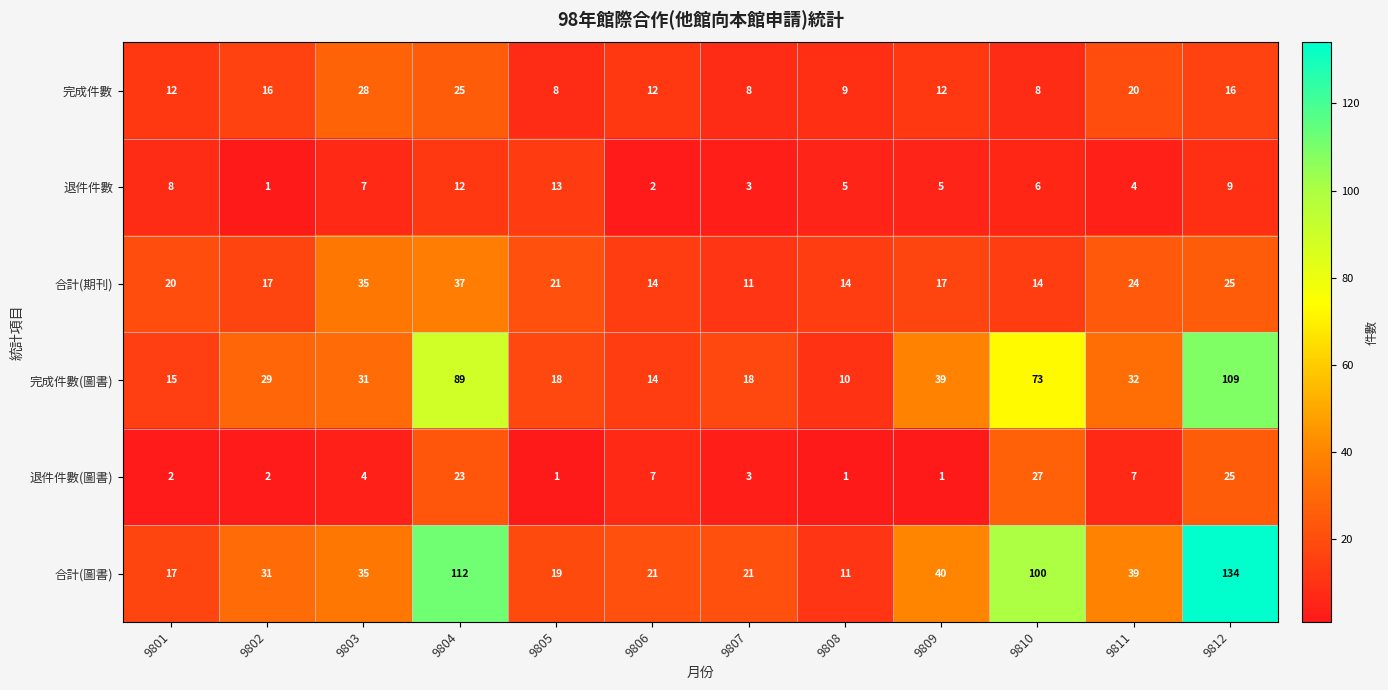

The 完成件數 series shows 6 at 9809. True or false?

False